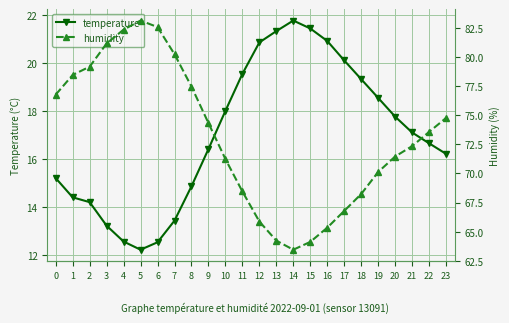

Which series has the widest spread of values?

humidity